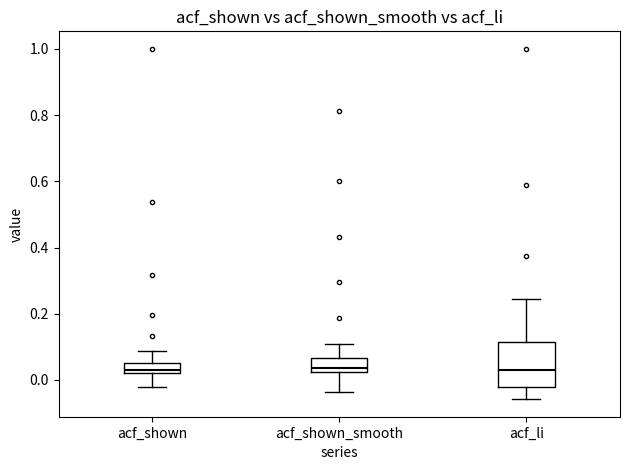

Where does the upper whisker of the box for acf_li end on the y-axis? The values are not printed on the chart, so give them approximately, as read against the axis.

0.24